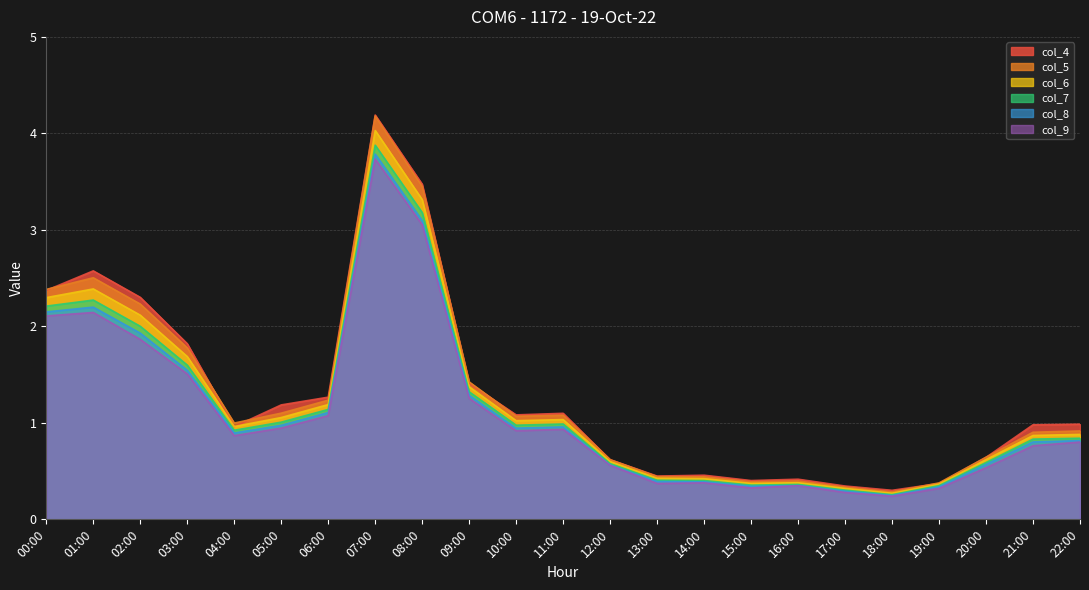

What is the total value across all series at 06:00?

7.0